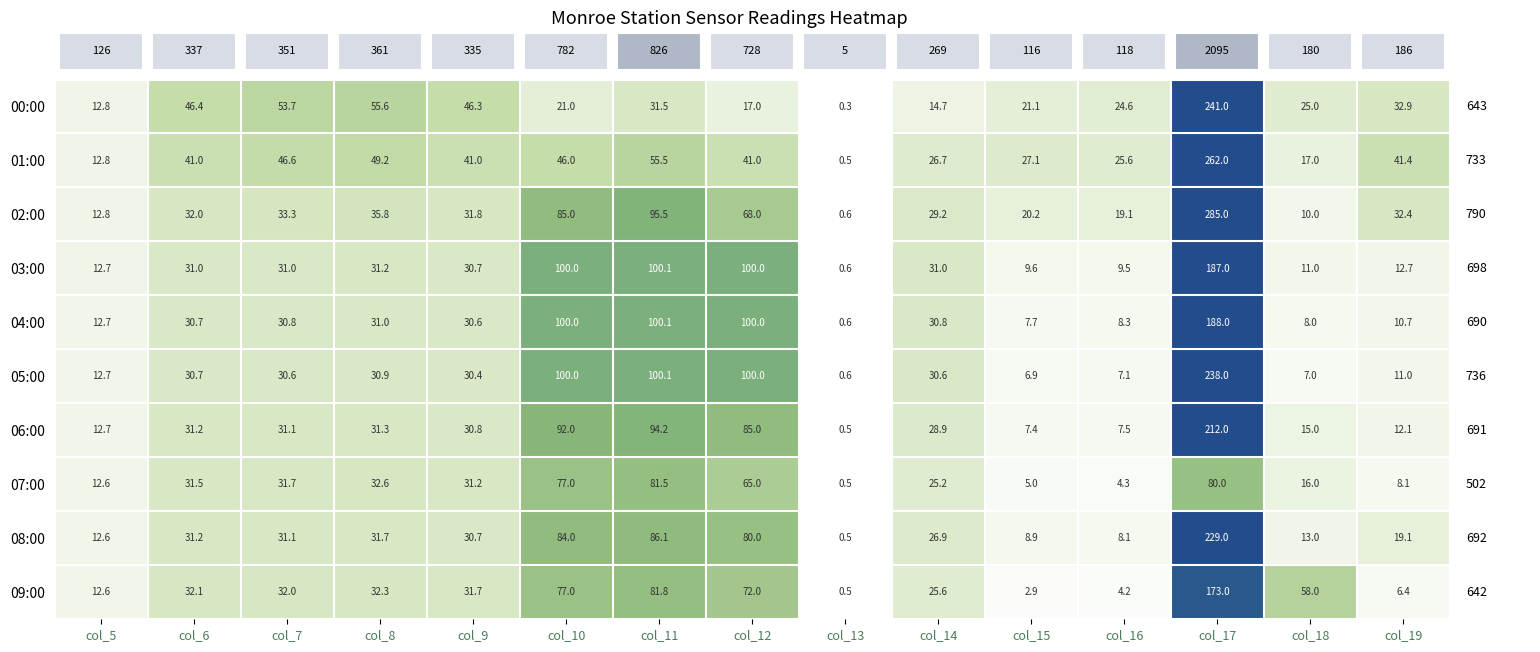

At which label is 07:00 closest to 41?

col_8